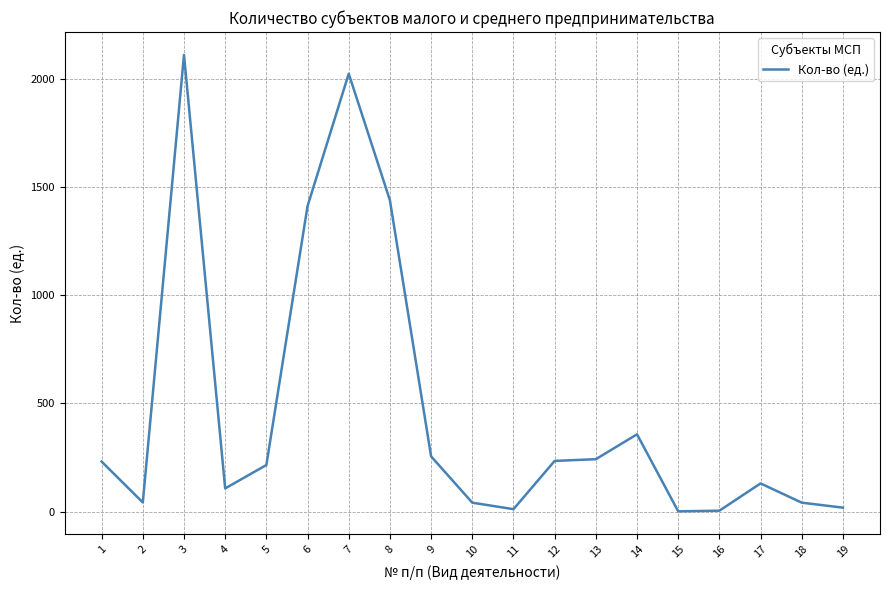

What is the difference between the maximum and minimum values?

2110